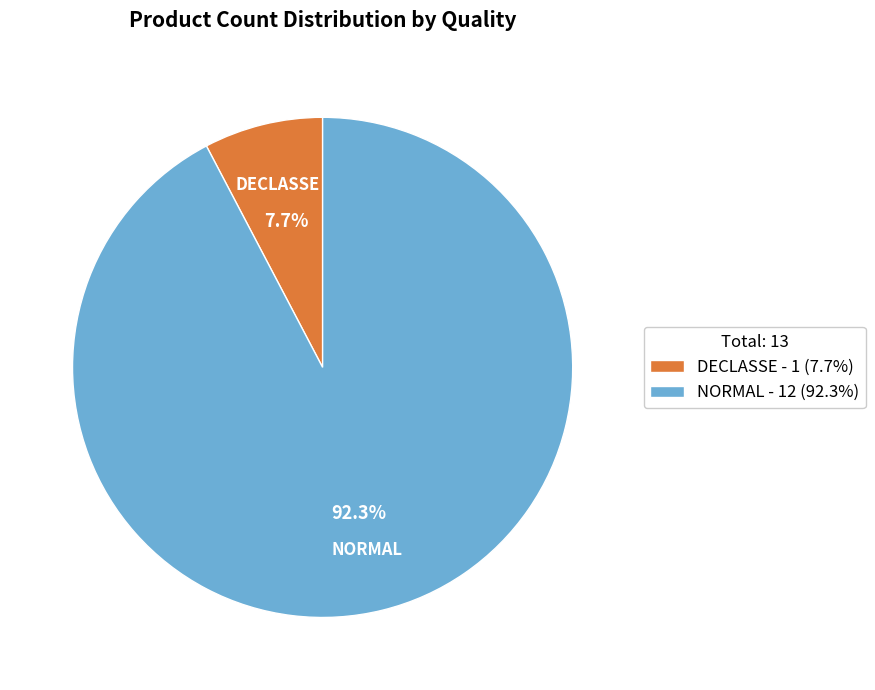

What percentage is the NORMAL slice, to the nearest percent?

92%